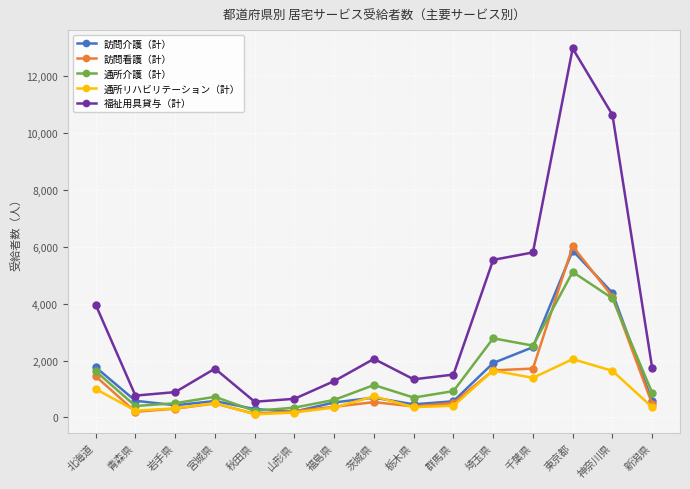

True or false: 通所介護（計） and 福祉用具貸与（計） intersect in this chart.

False